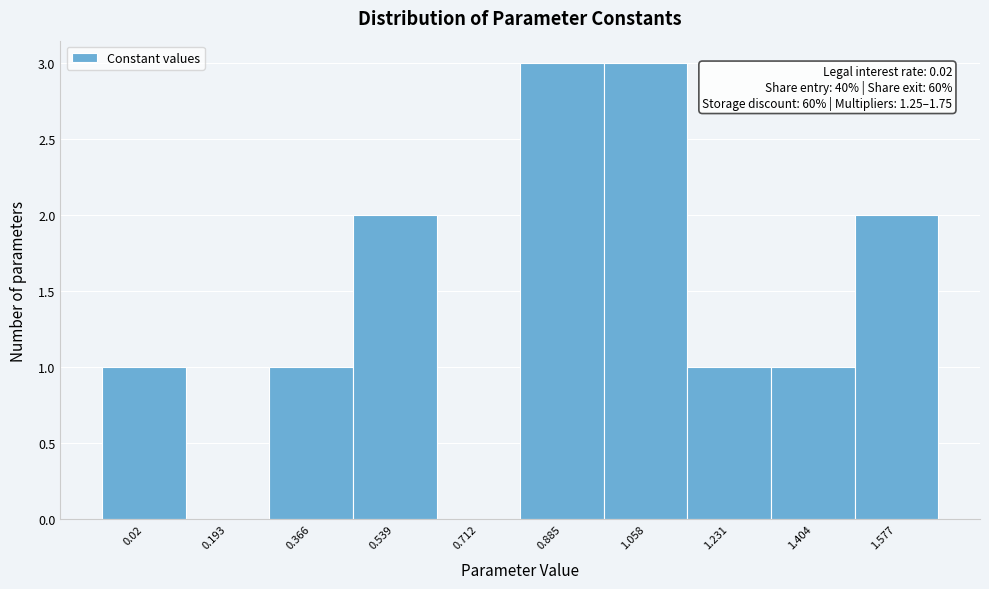

Reading left to right, transcribe all the data shown in this chart.

0.02=1	0.193=0	0.366=1	0.539=2	0.712=0	0.885=3	1.058=3	1.231=1	1.404=1	1.577=2